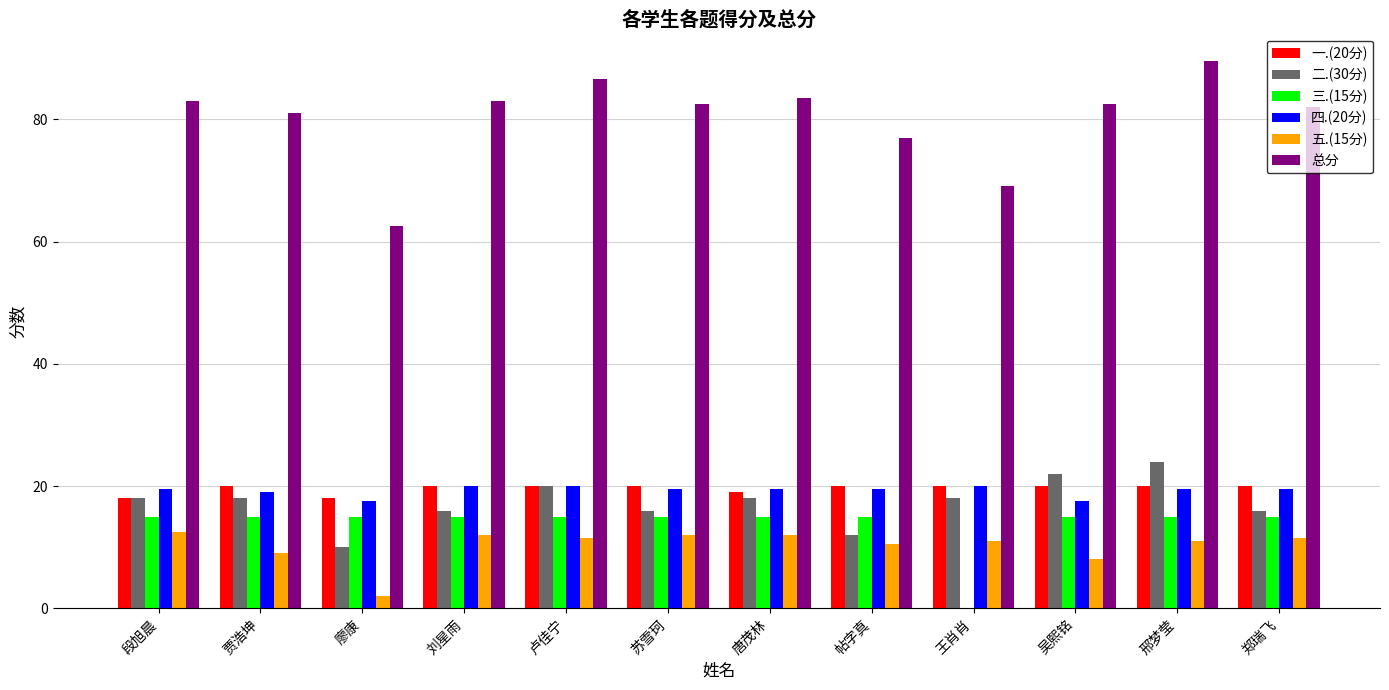

Which series has the largest total across all categories?

总分